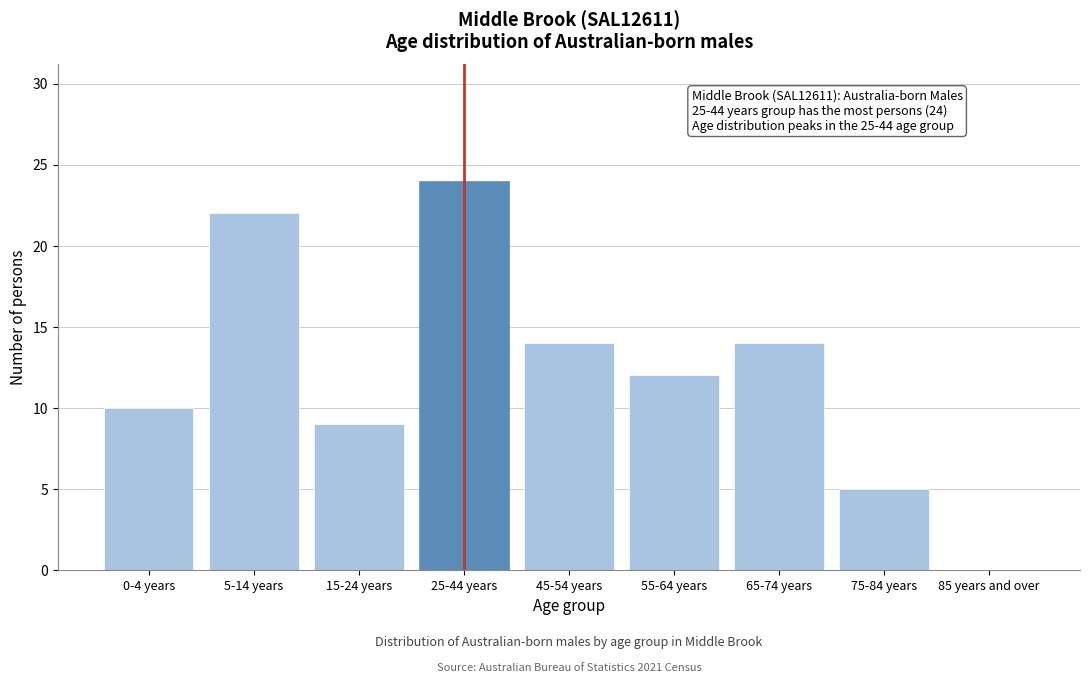

Reading left to right, list all the values displayed in this chart.

0-4 years=10	5-14 years=22	15-24 years=9	25-44 years=24	45-54 years=14	55-64 years=12	65-74 years=14	75-84 years=5	85 years and over=0